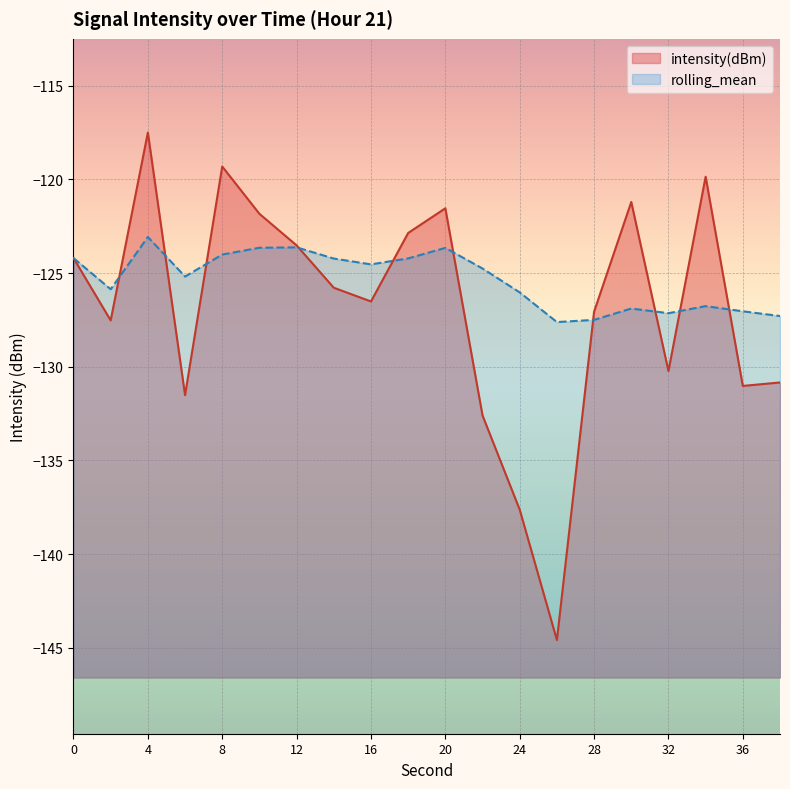

True or false: rolling_mean has a value of -35.7 at 8.

False